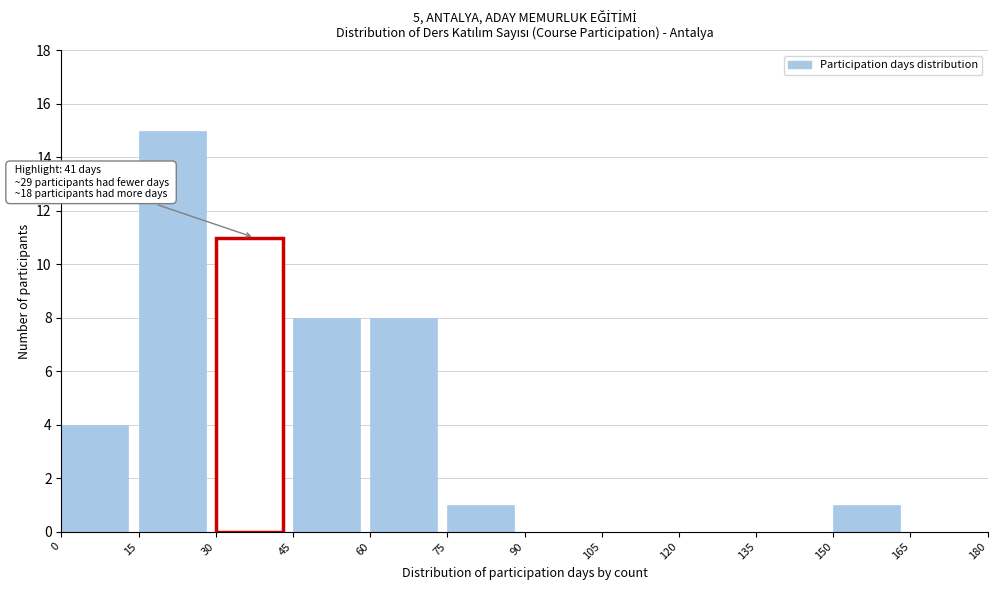

Reading right to left, transcribe all the data shown in this chart.

165=0	150=1	135=0	120=0	105=0	90=0	75=1	60=8	45=8	30=11	15=15	0=4